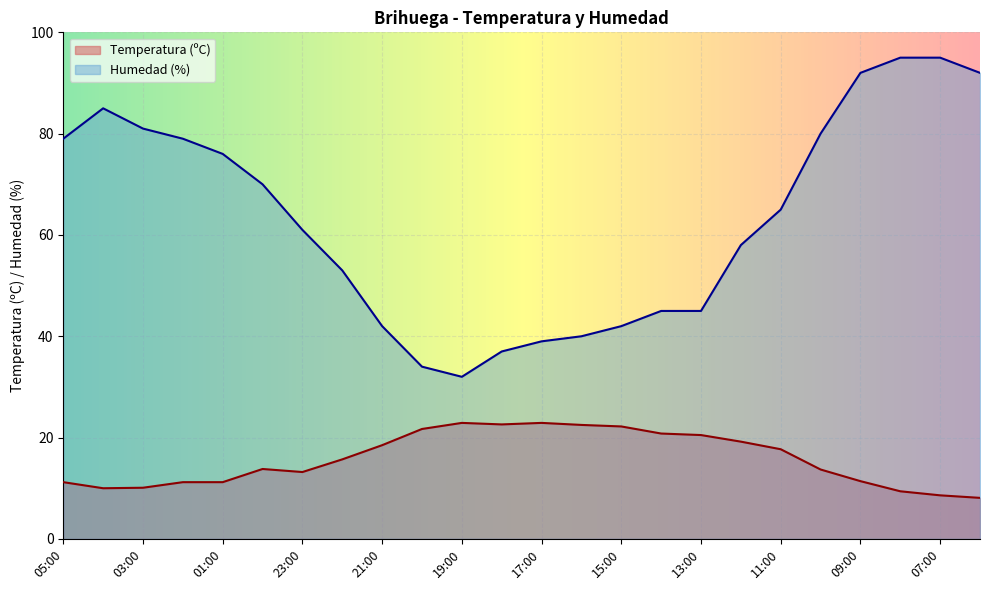

True or false: Temperatura (ºC) and Humedad (%) intersect in this chart.

False